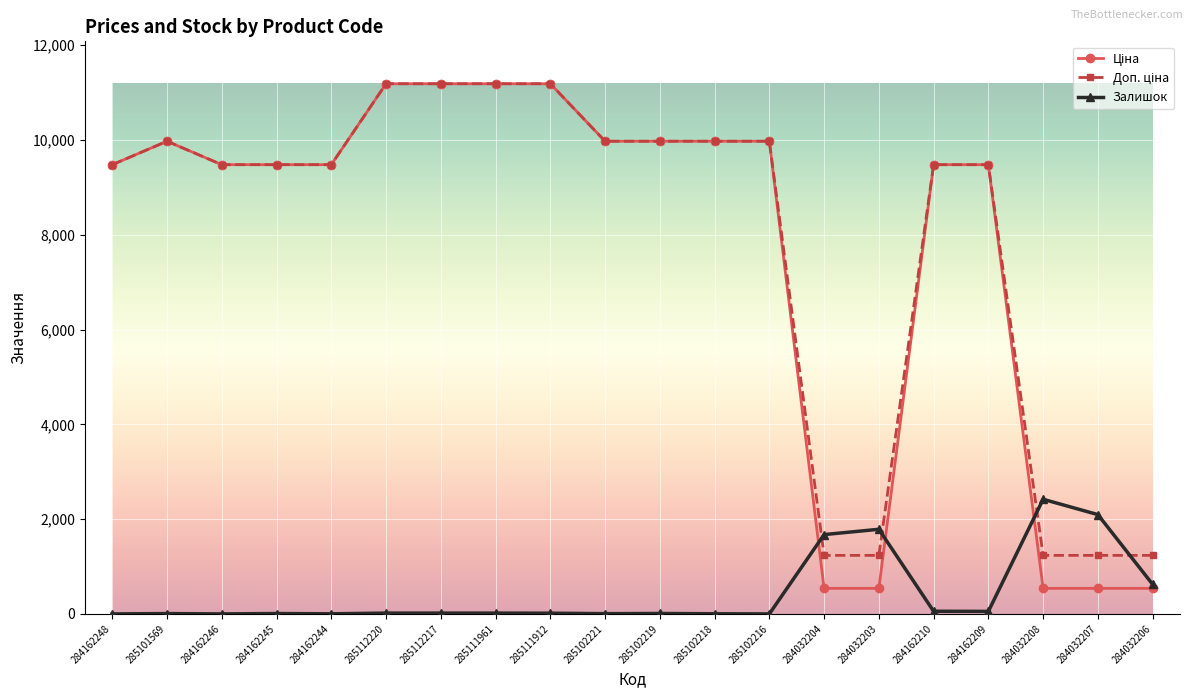

What is the total value across all series at 284032206?

2398.4